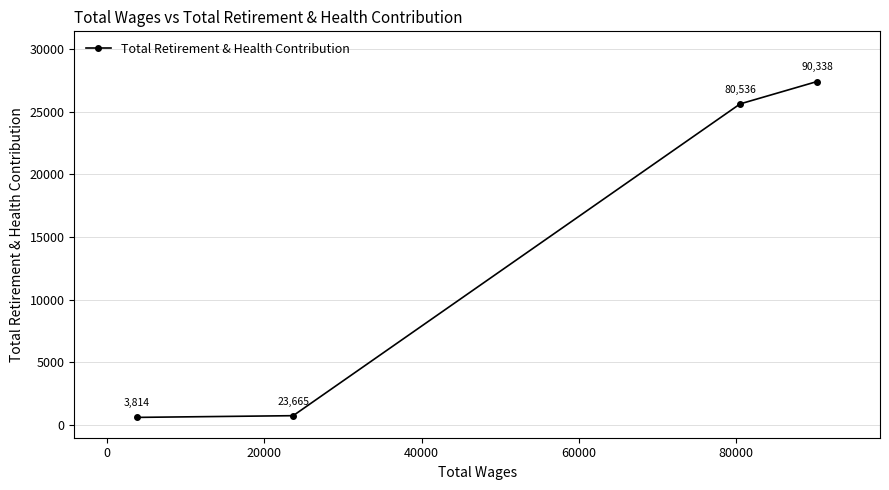

What is the greatest value displayed?

27399